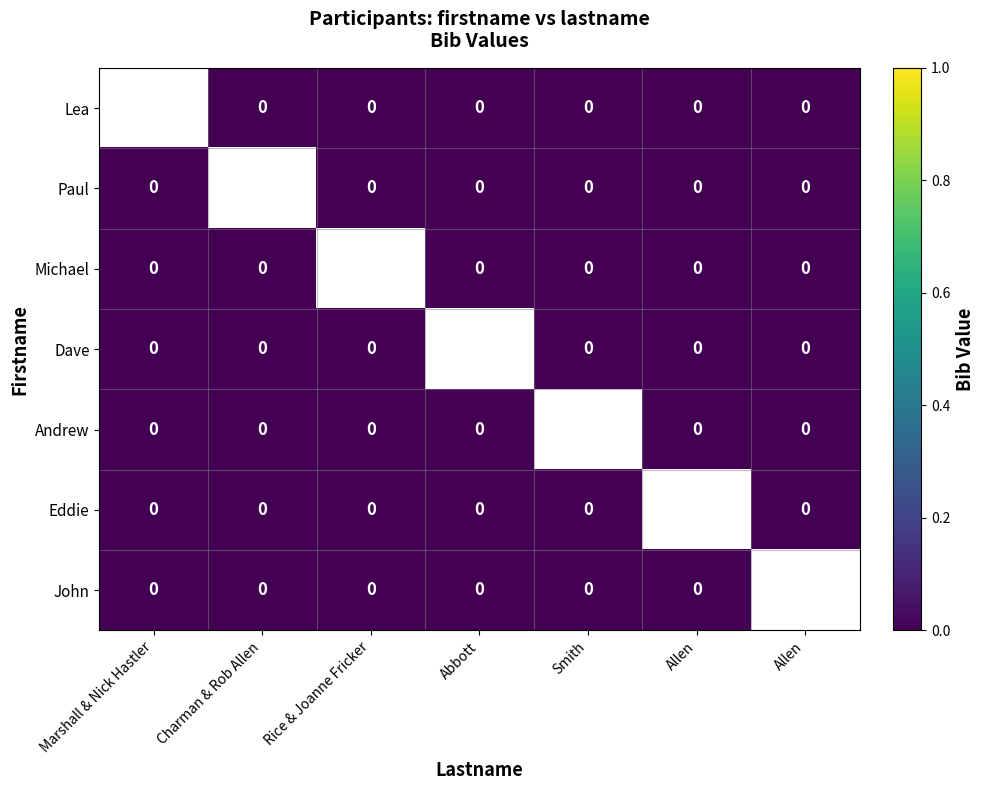

Rank the series at Smith from lowest to highest value.

Lea, Paul, Michael, Dave, Andrew, Eddie, John